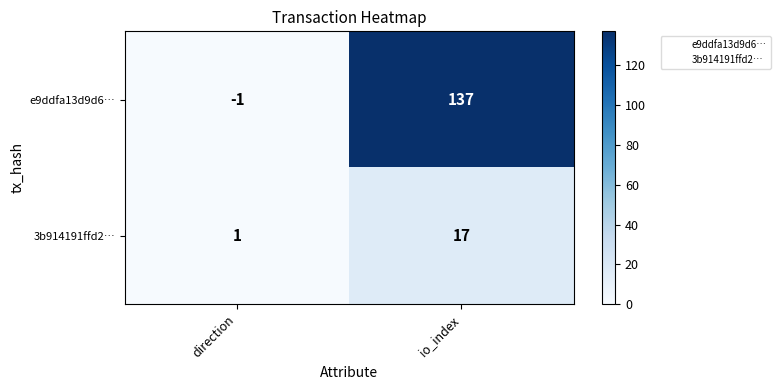

What is the total value across all series at io_index?

154